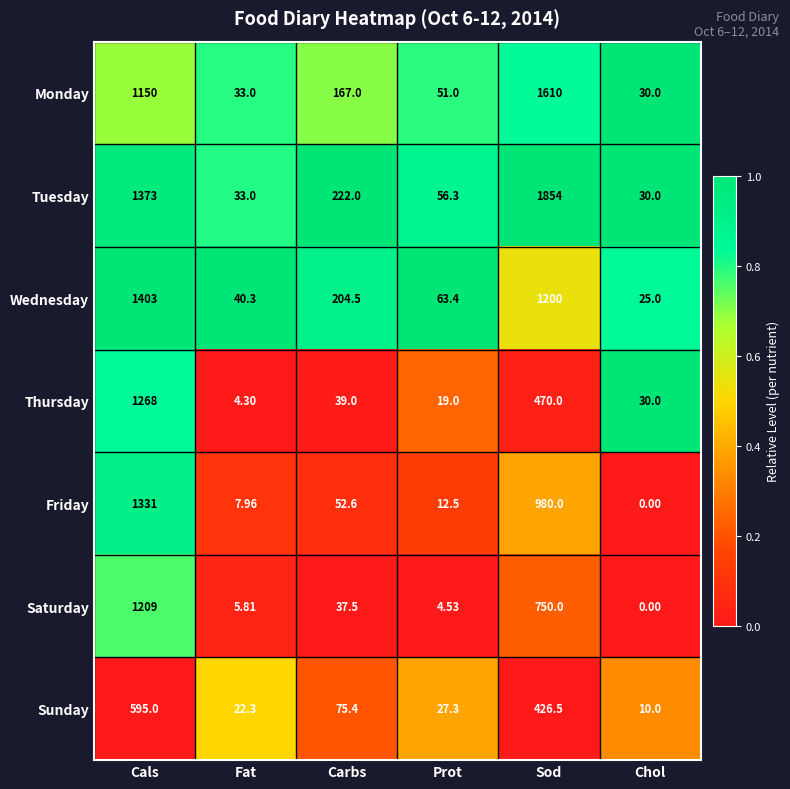

Which label corresponds to the smallest value in the chart?

Chol